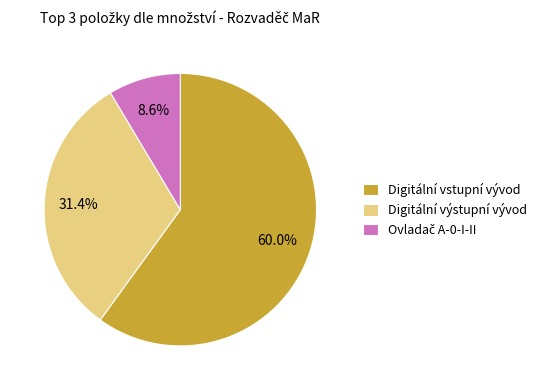

How many segments does this pie chart have?

3